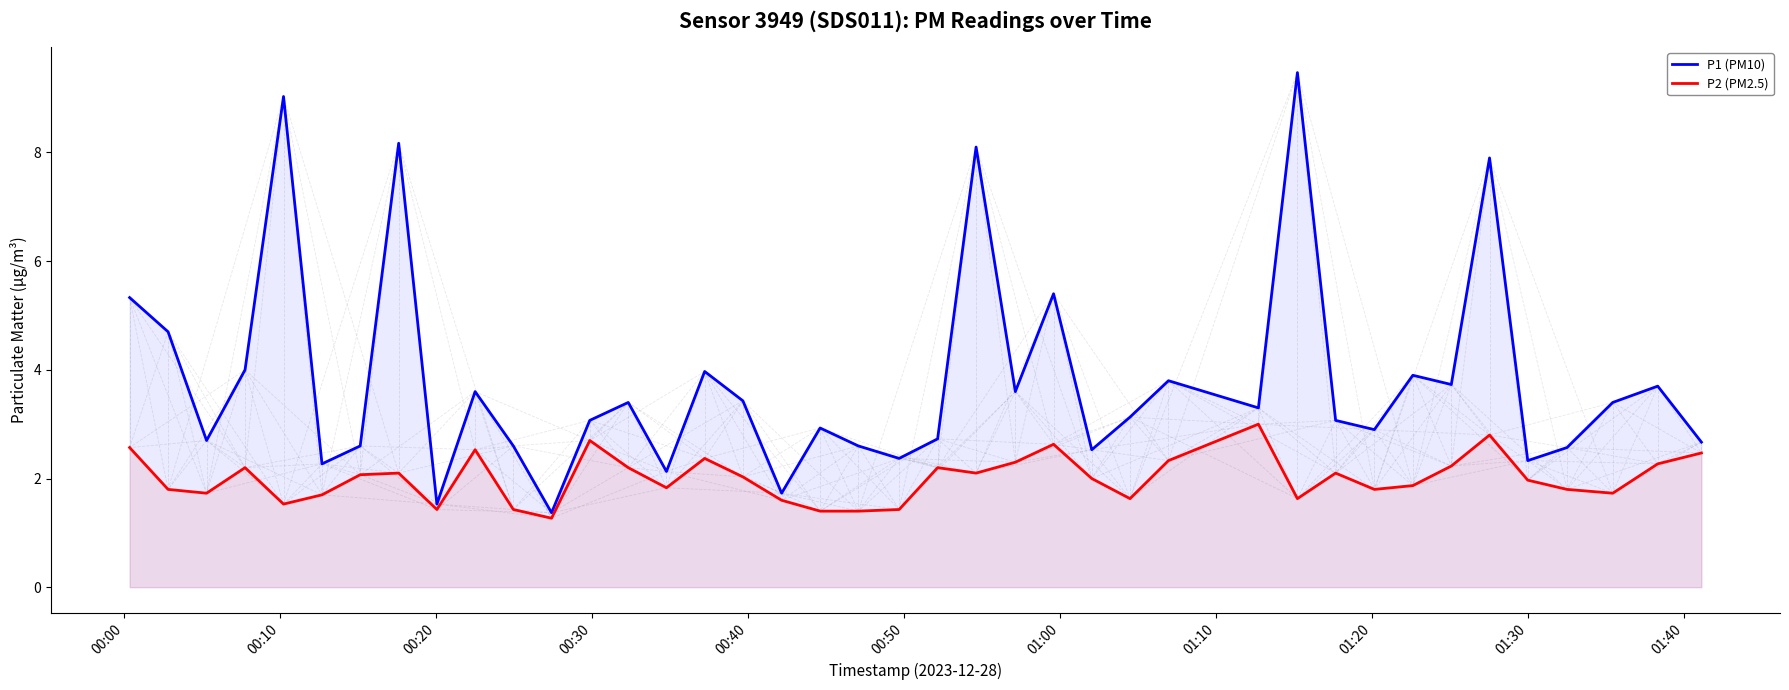

What is the difference between the second highest and second lowest values in the P2 (PM2.5) series?

1.4